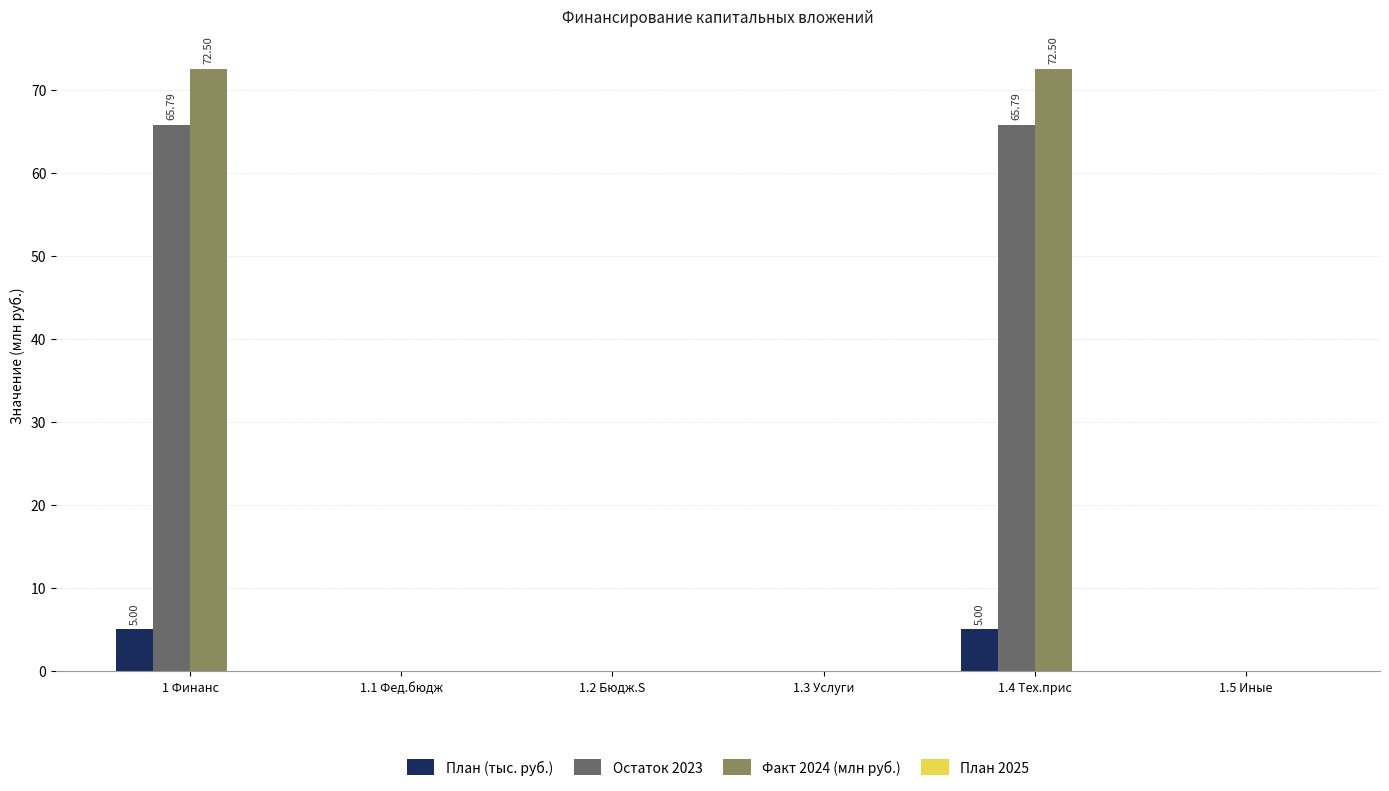

How many groups of bars are there?

6